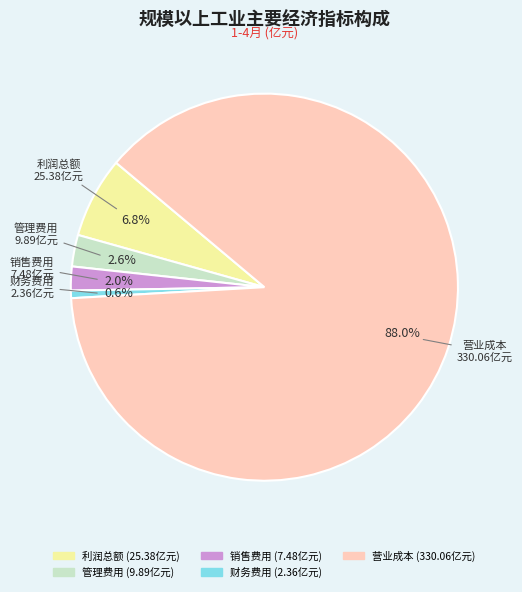

Which slice represents more than half of the pie?

营业成本